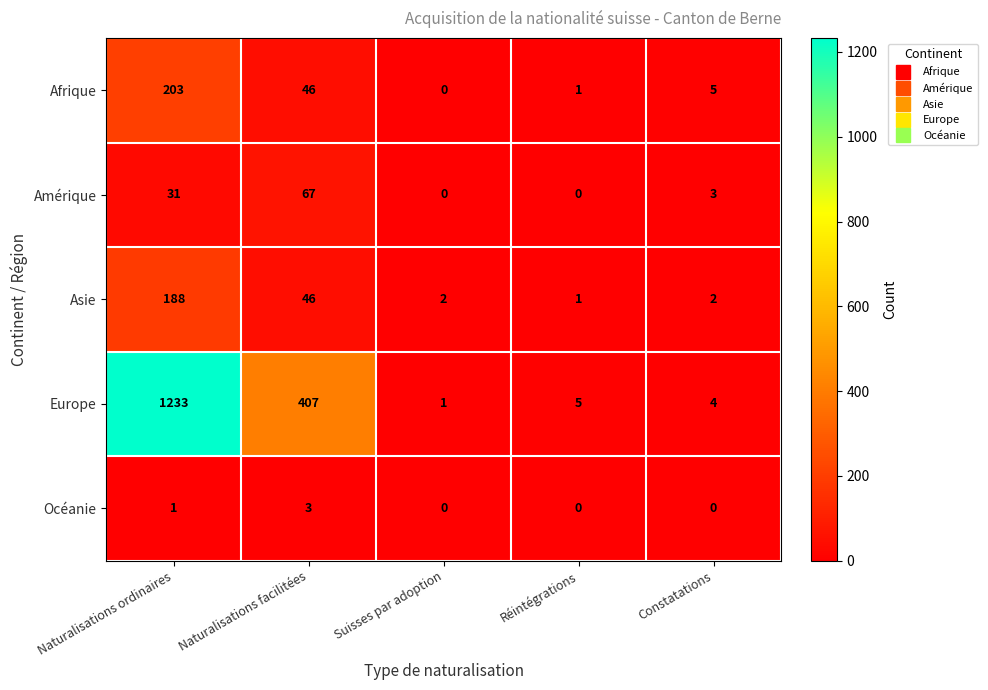

Which series has the widest spread of values?

Europe